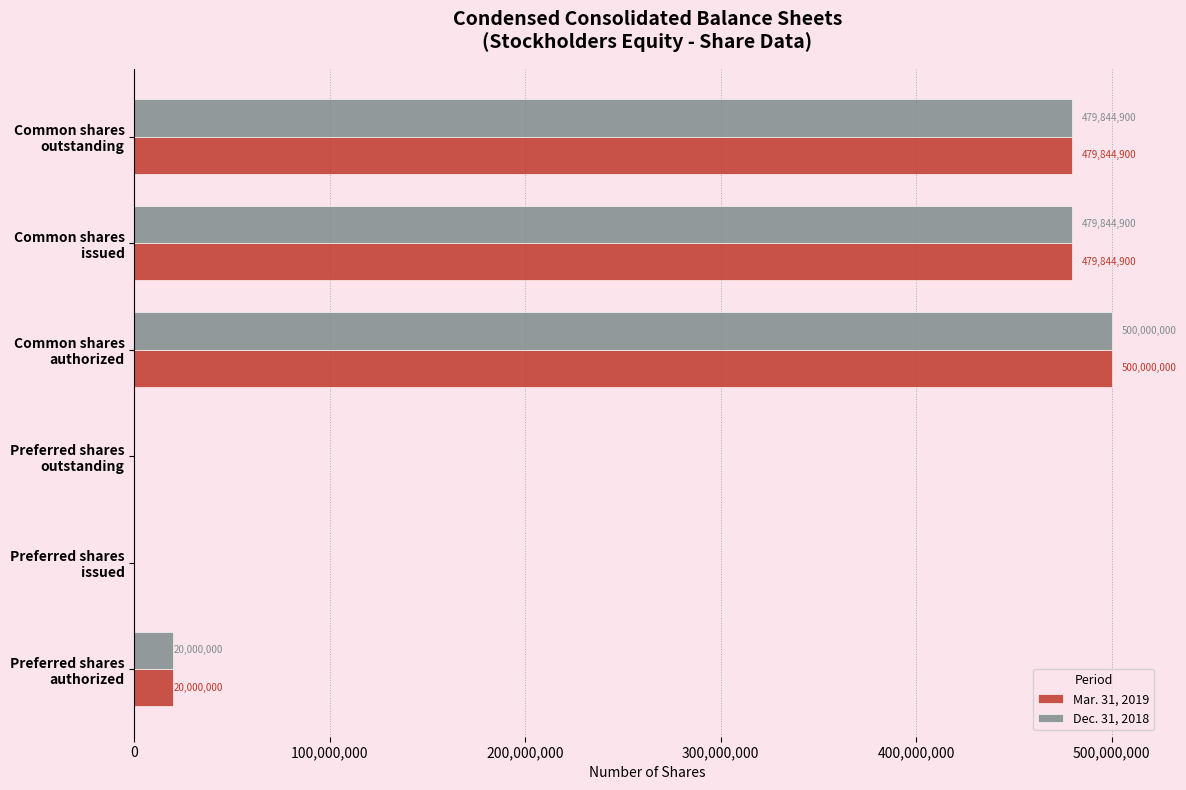

What is the maximum value shown in the chart?

500000000